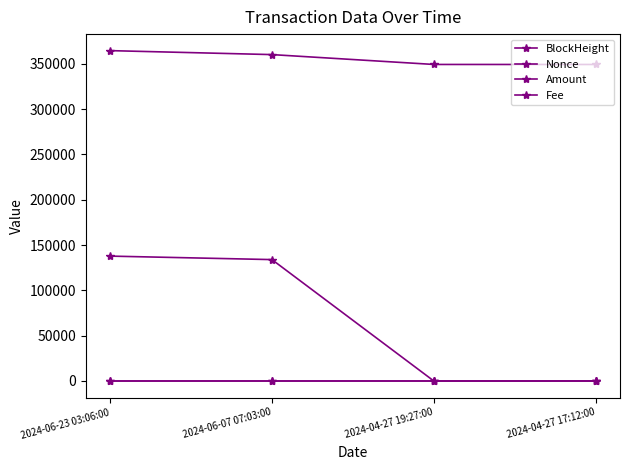

How many categories are shown in the chart?

4